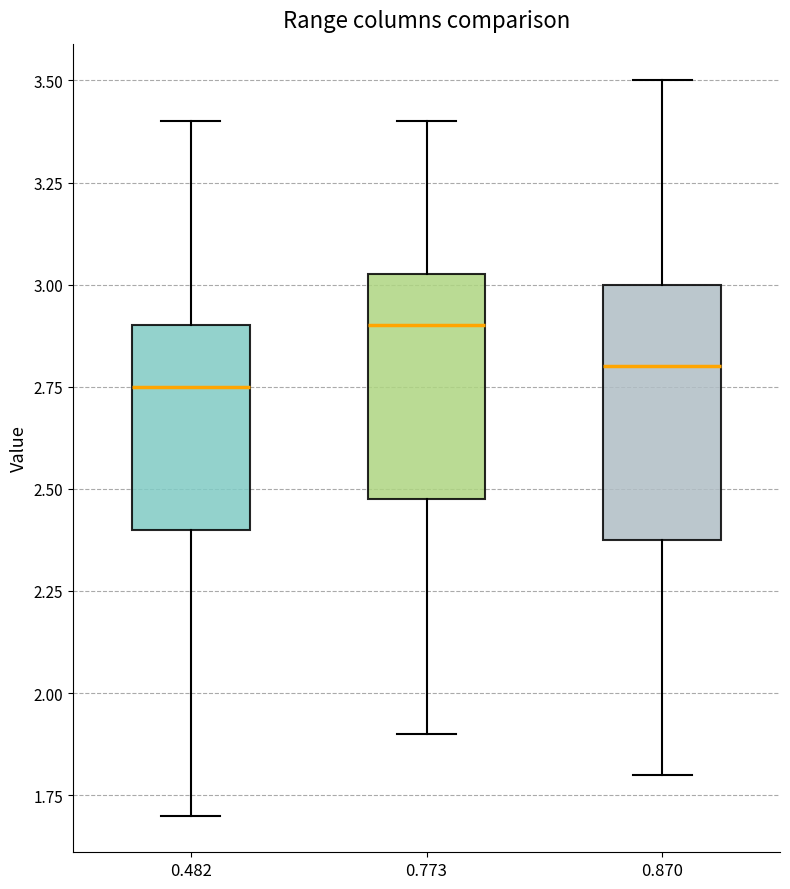

Reading left to right, read every box against the y-axis: the position of its median line, the range the box covers, and the ends of its whiskers. The values are not printed on the chart, so give them approximately, as read against the axis.

0.482: median 2.75, box 2.40 to 2.90, whiskers 1.70 to 3.40
0.773: median 2.90, box 2.50 to 3.05, whiskers 1.90 to 3.40
0.870: median 2.80, box 2.40 to 3.00, whiskers 1.80 to 3.50